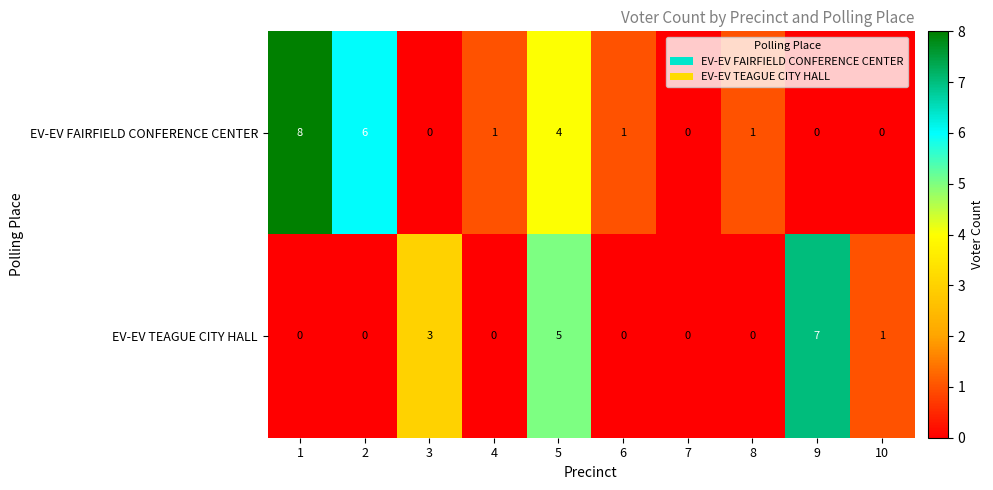

Count the number of data series in this chart.

2